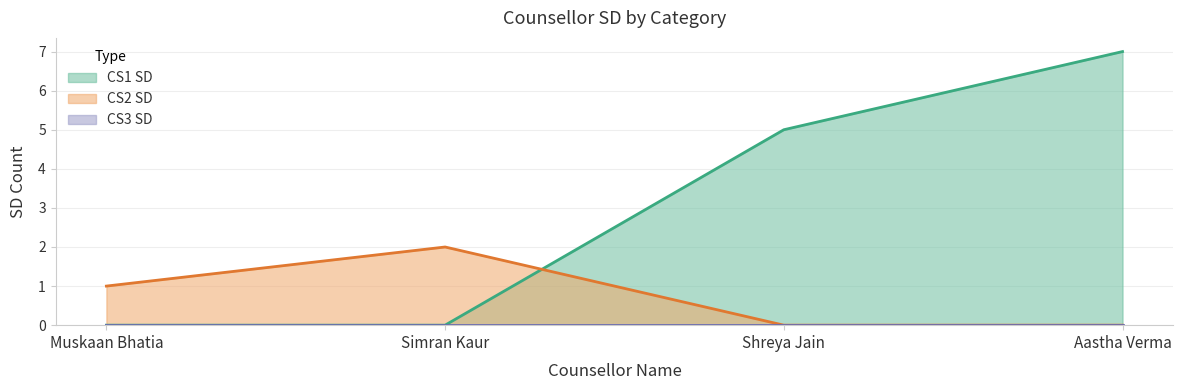

At which category is the sum across all series the highest?

Aastha Verma